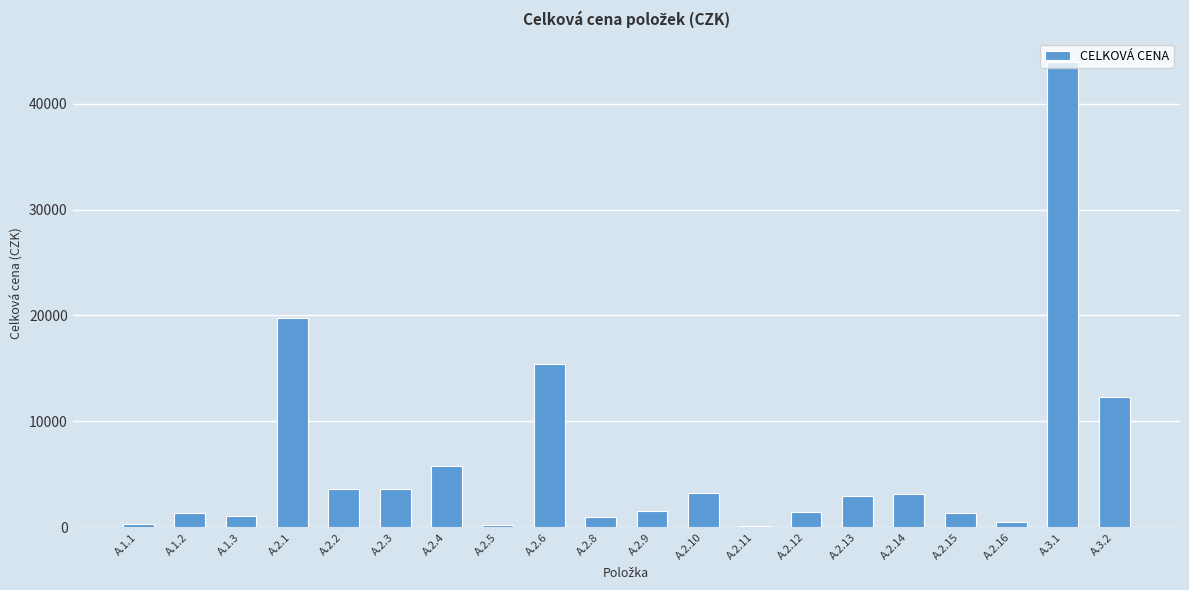

What is the ratio of the value at A.2.8 to the value at A.2.13?

0.3